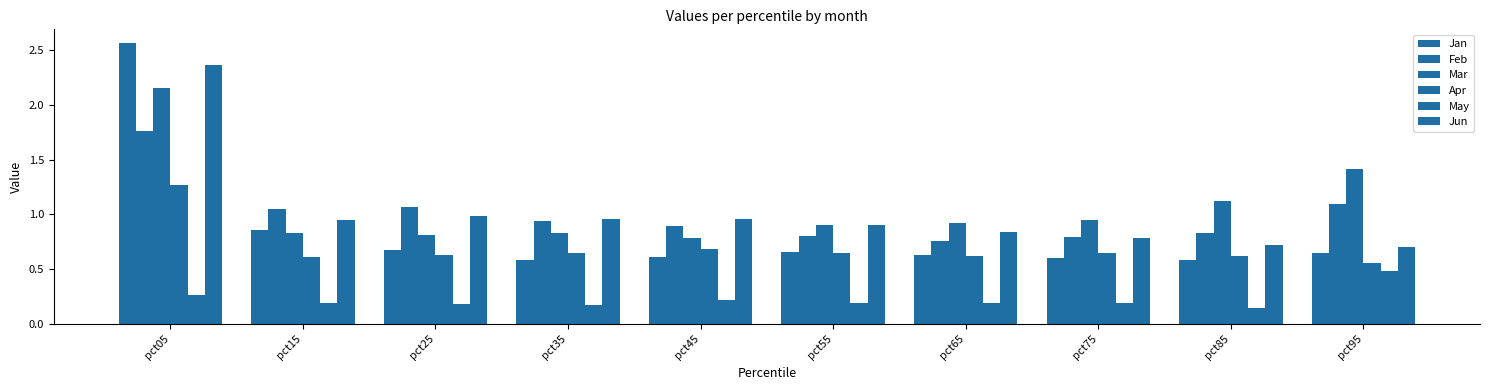

Count the number of data series in this chart.

6